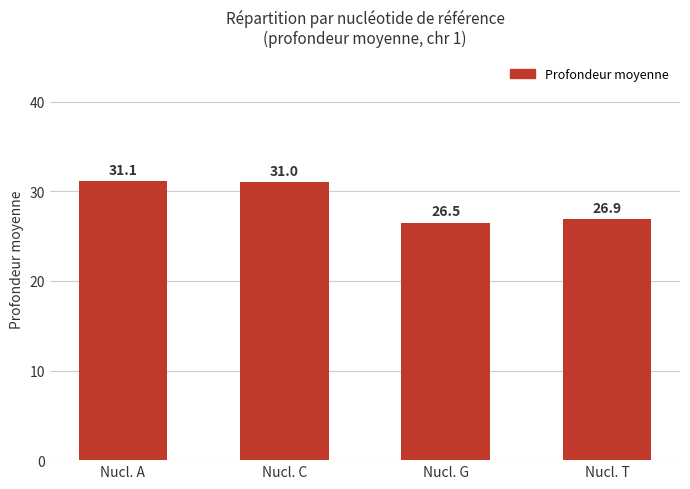

Reading right to left, transcribe all the data shown in this chart.

Nucl. T=26.9	Nucl. G=26.5	Nucl. C=31.0	Nucl. A=31.1